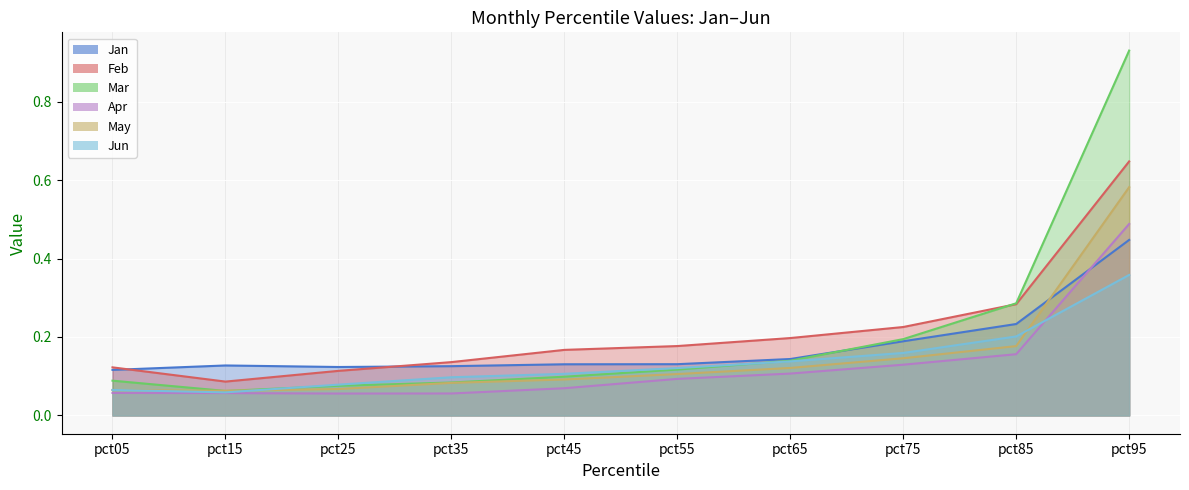

Which has a higher value, pct65 or pct25?

pct65